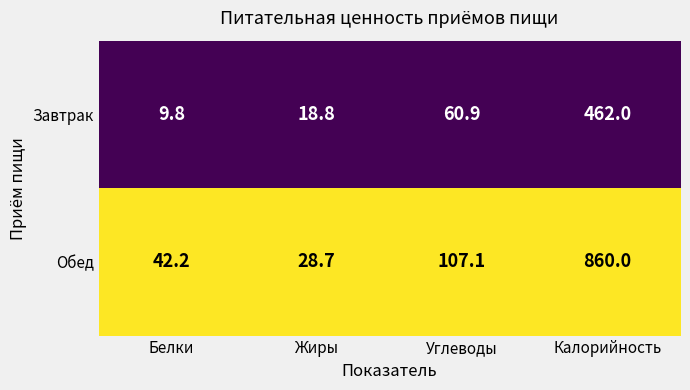

Which series changed the most between Белки and Жиры?

Обед